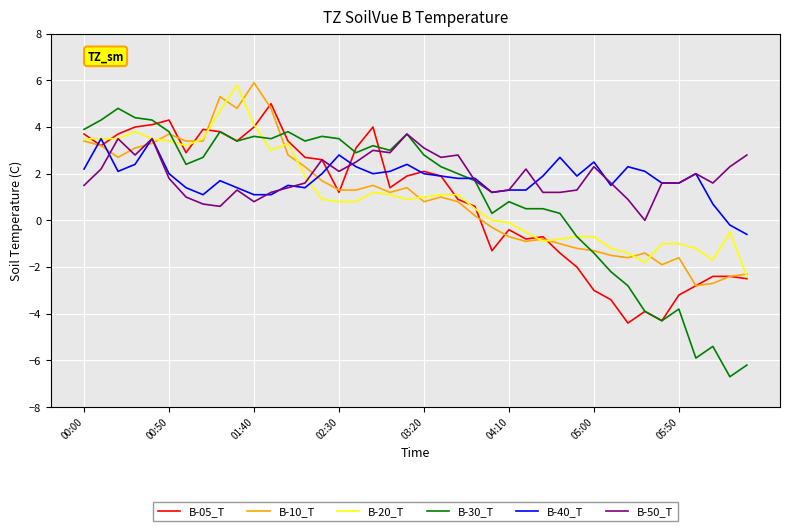

How many values in the B-05_T series are below 1?

18